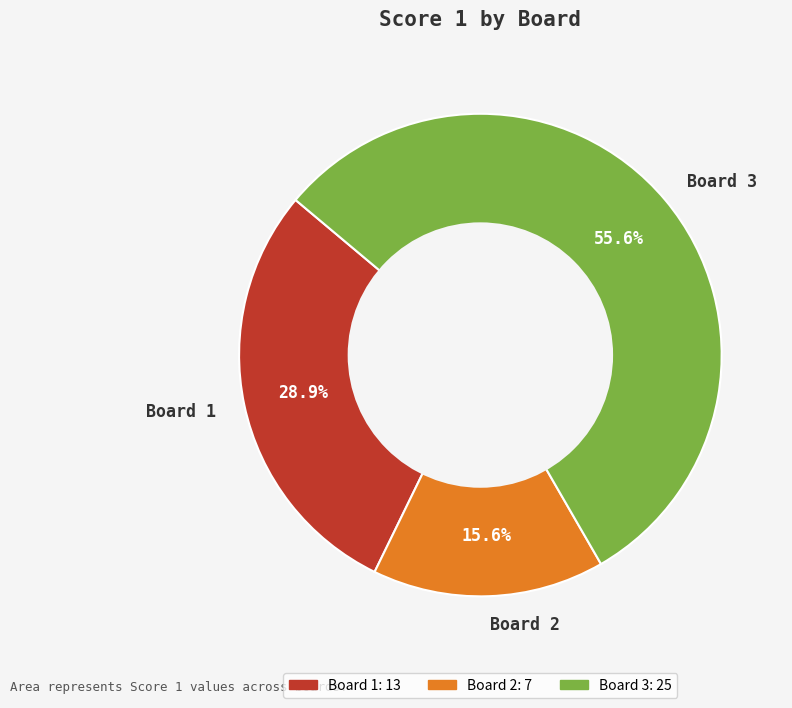

Which category has the smallest portion of the pie?

Board 2